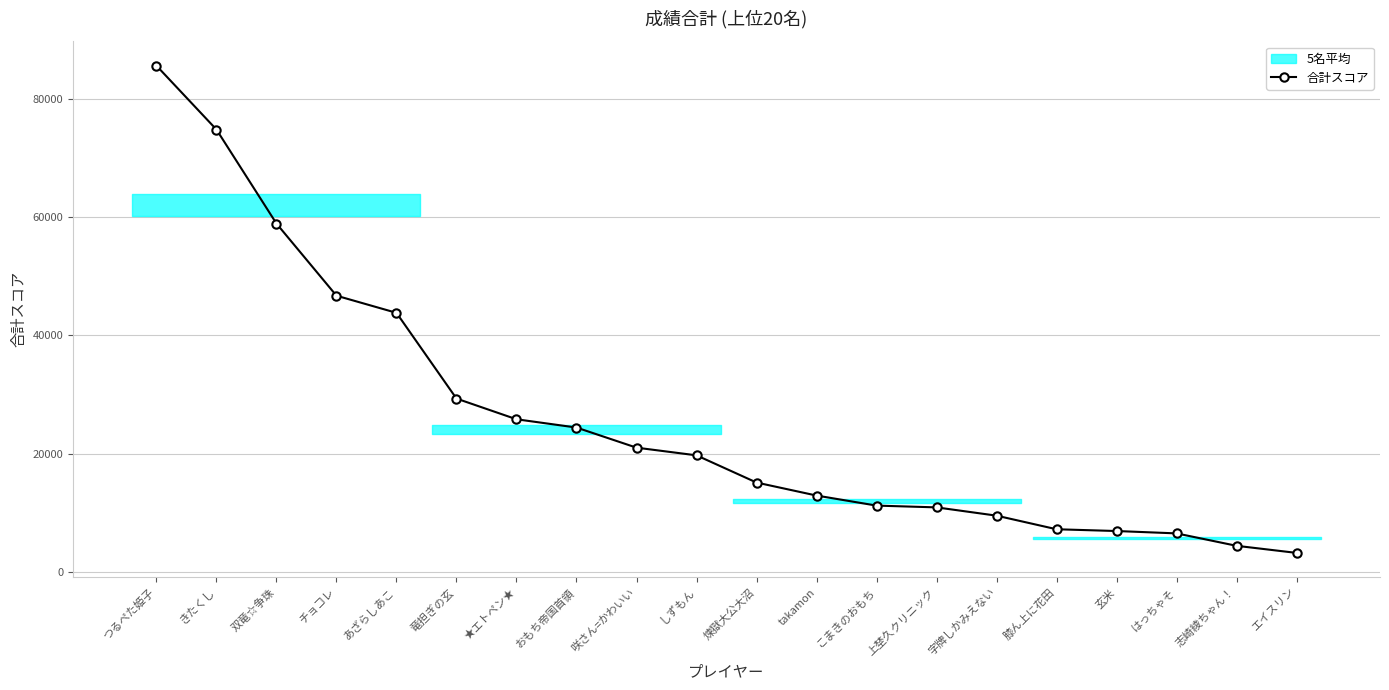

Which category has the highest value across all series?

つるぺた姫子